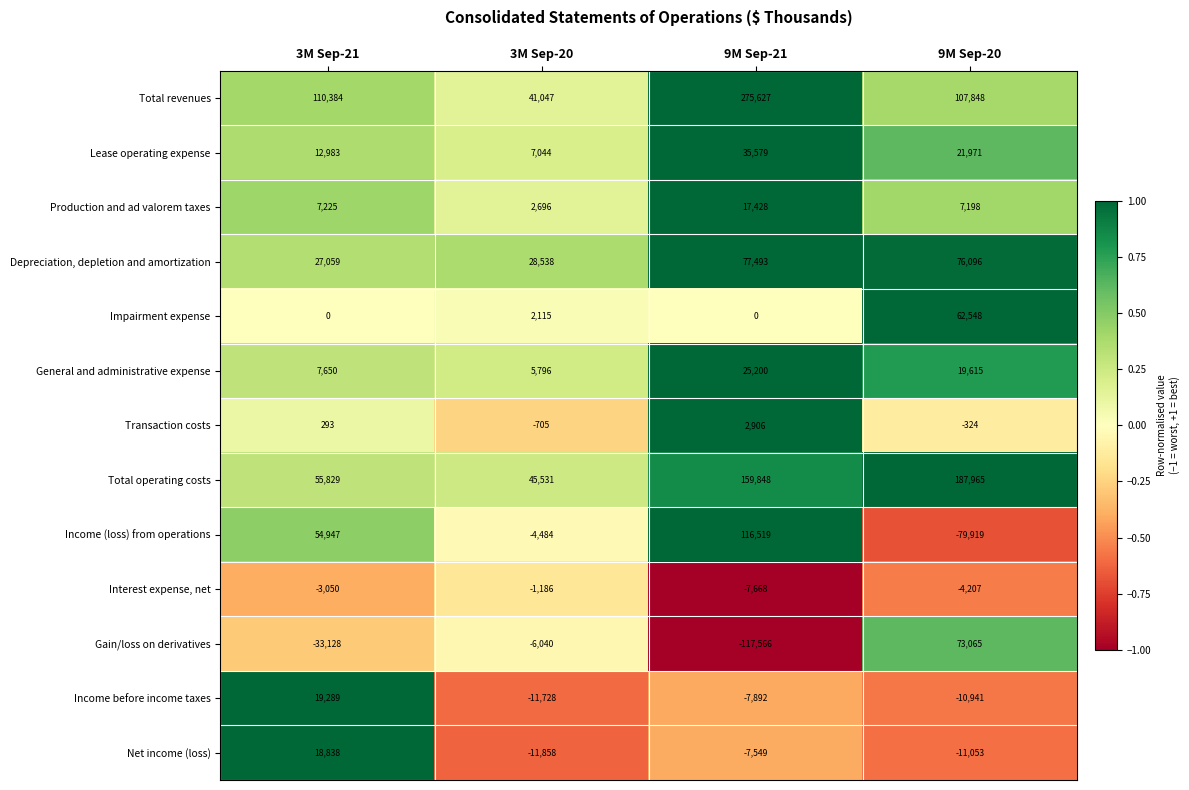

Rank the series at 3M Sep-20 from lowest to highest value.

Net income (loss), Income before income taxes, Gain/loss on derivatives, Income (loss) from operations, Interest expense, net, Transaction costs, Impairment expense, Production and ad valorem taxes, General and administrative expense, Lease operating expense, Depreciation, depletion and amortization, Total revenues, Total operating costs